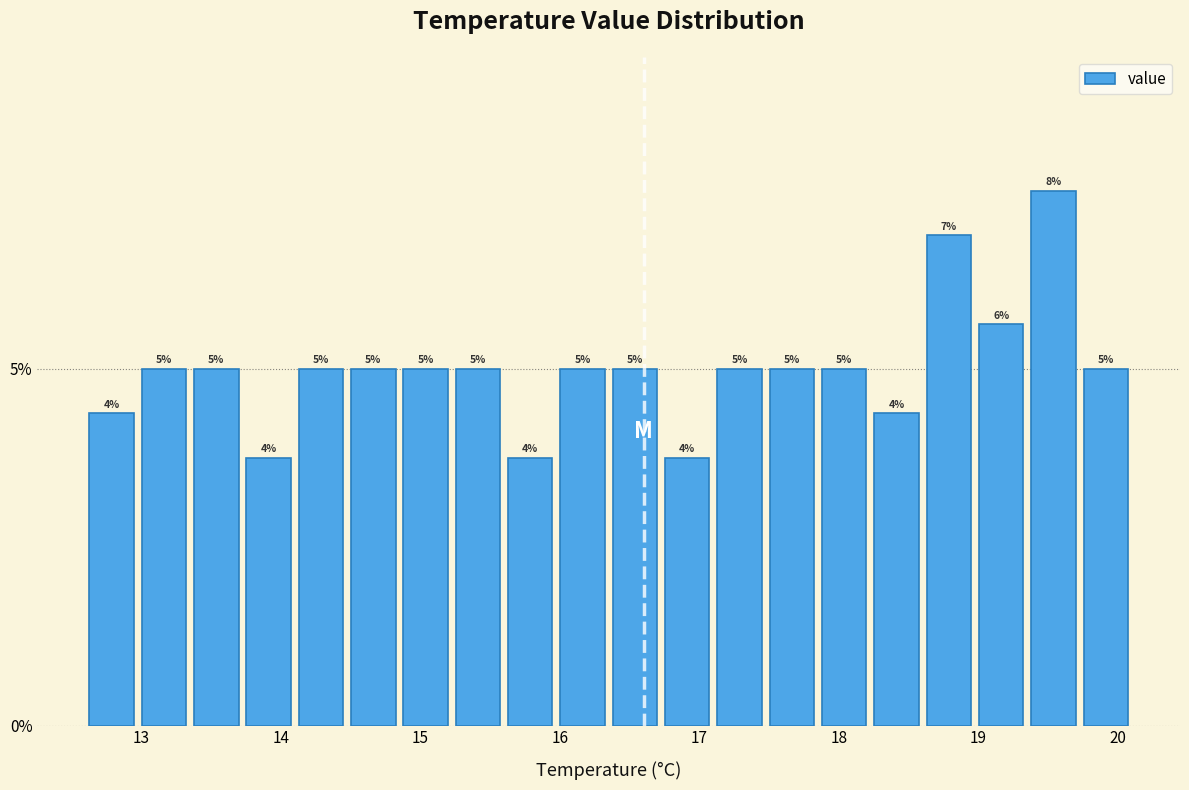

Read against the x-axis, roughly where is the centre of the tallest bar?

19.5